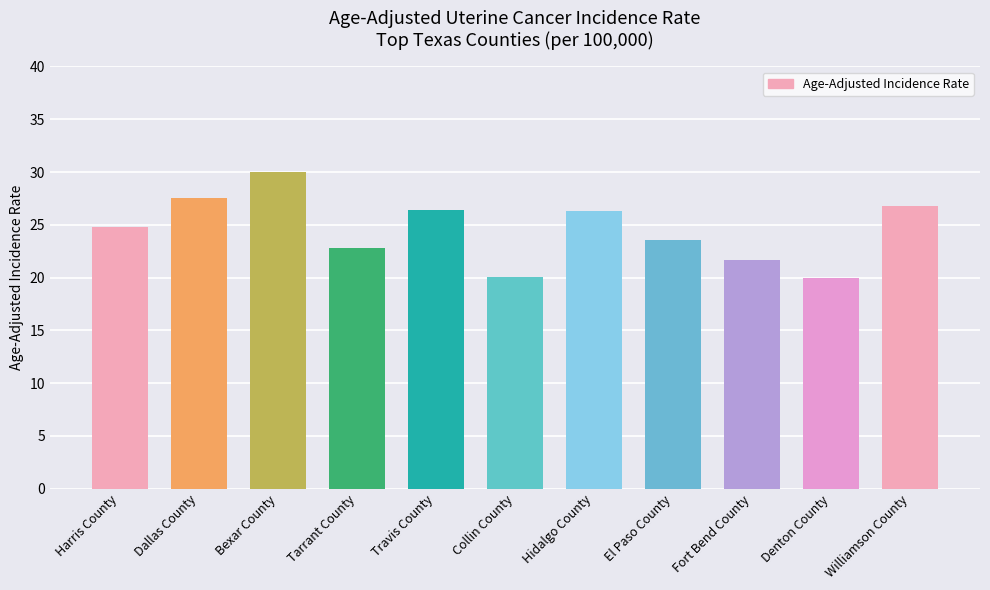

Which category has the highest value across all series?

Bexar County